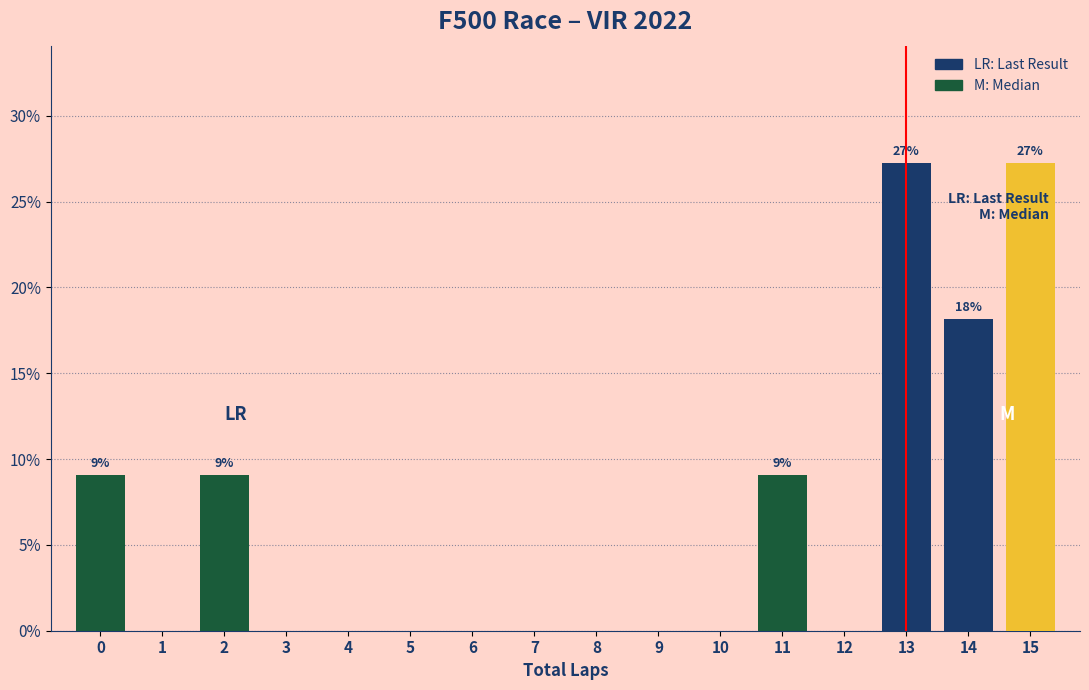

Reading left to right, what are all the values shown in this chart?

0=9.1	1=0.0	2=9.1	3=0.0	4=0.0	5=0.0	6=0.0	7=0.0	8=0.0	9=0.0	10=0.0	11=9.1	12=0.0	13=27.3	14=18.2	15=27.3